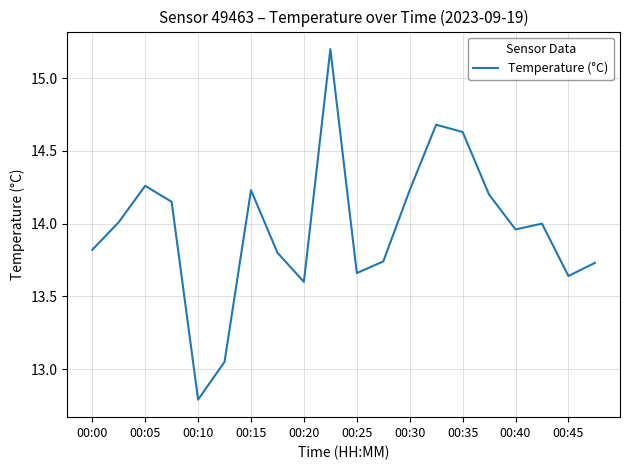

What is the minimum value shown in the chart?

12.8